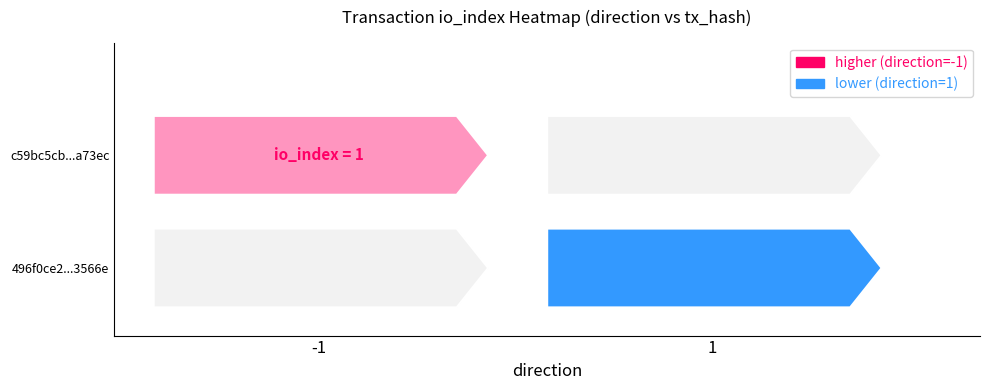

Count the c59bc5cba1e3b019b5b9e54b442a2bfd7ba73ec values in the range -1 to 1.

2